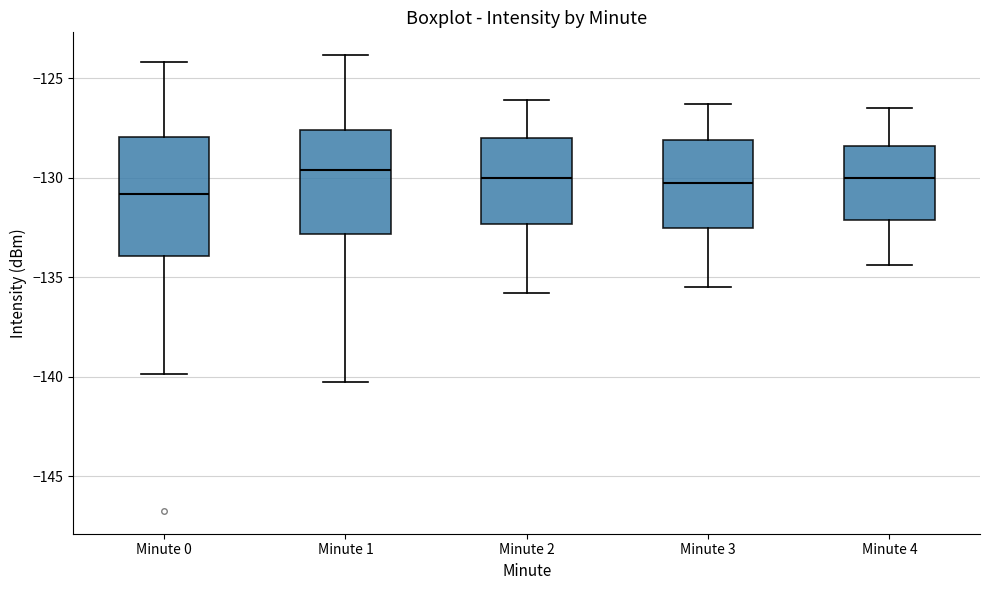

Reading left to right, transcribe this box plot: for each box, give where its median line is, the range the box spans, and where its two whiskers end, as read against the y-axis. The values are not printed on the chart, so give them approximately, as read against the axis.

Minute 0: median -131.0, box -134.0 to -128.0, whiskers -140.0 to -124.0
Minute 1: median -129.5, box -133.0 to -127.5, whiskers -140.0 to -124.0
Minute 2: median -130.0, box -132.5 to -128.0, whiskers -136.0 to -126.0
Minute 3: median -130.0, box -132.5 to -128.0, whiskers -135.5 to -126.5
Minute 4: median -130.0, box -132.0 to -128.5, whiskers -134.5 to -126.5